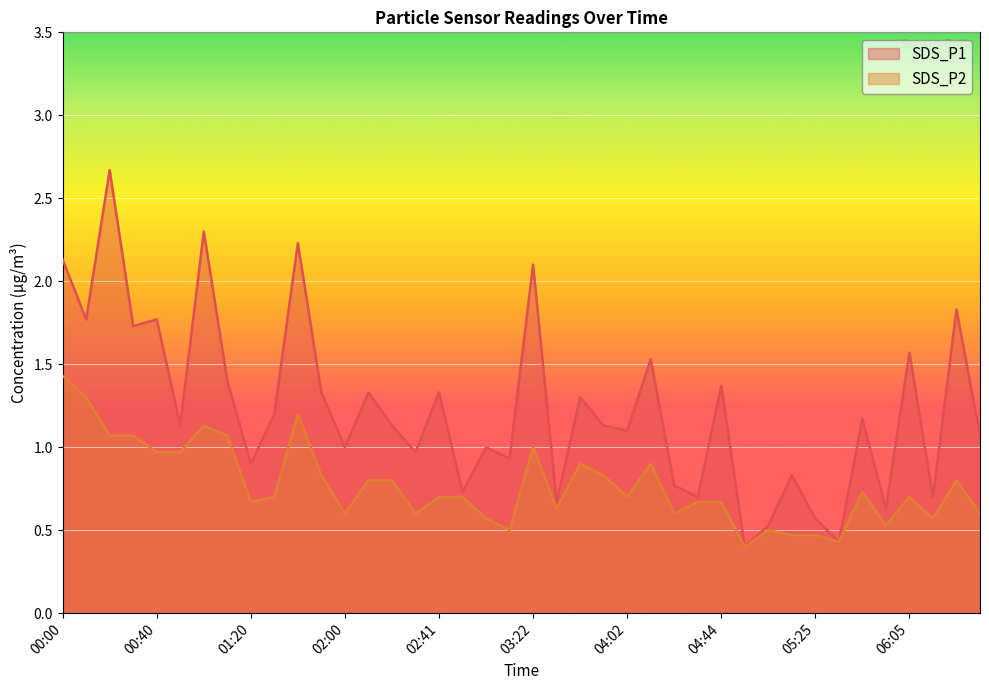

How many lines are shown in the chart?

2